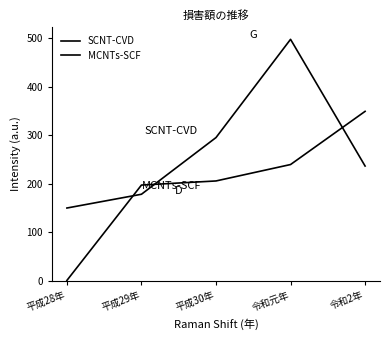

Rank the series by their maximum value, from lowest to highest.

MCNTs-SCF, SCNT-CVD